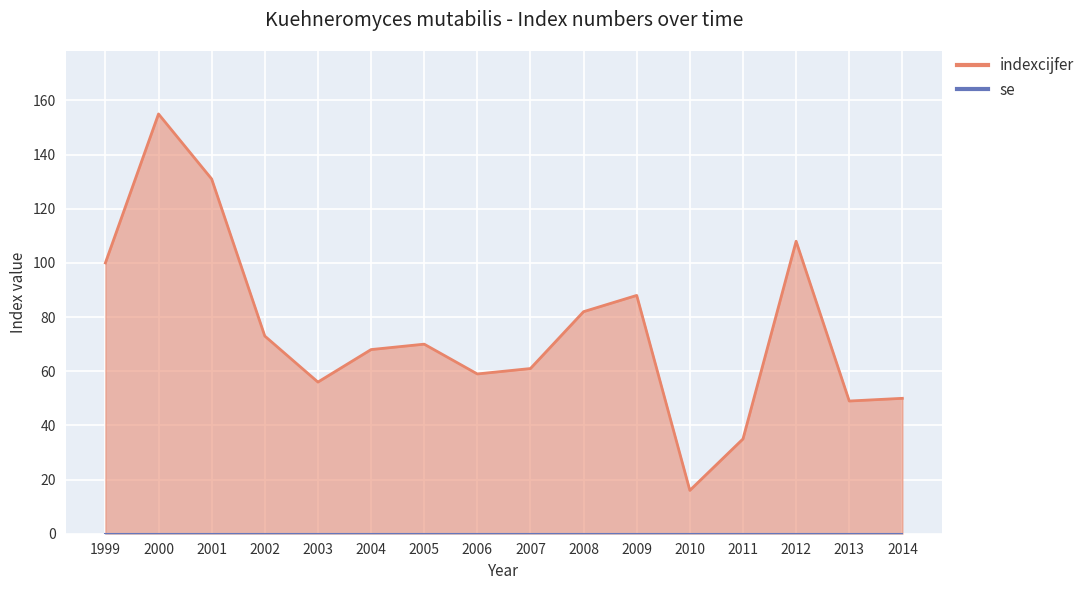

Which has a higher value, 2013 or 2001?

2001